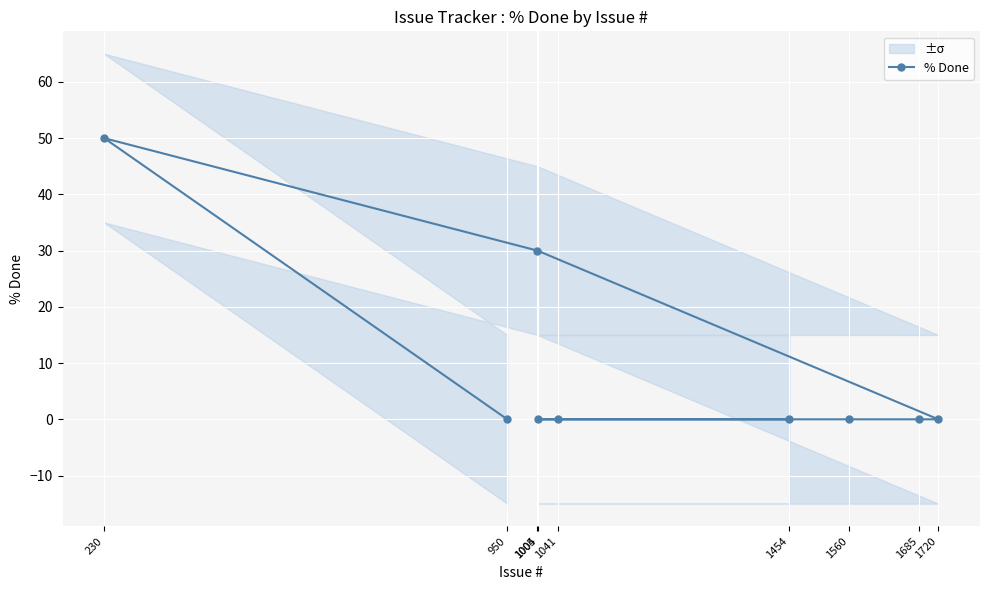

Which label corresponds to the largest value in the chart?

230